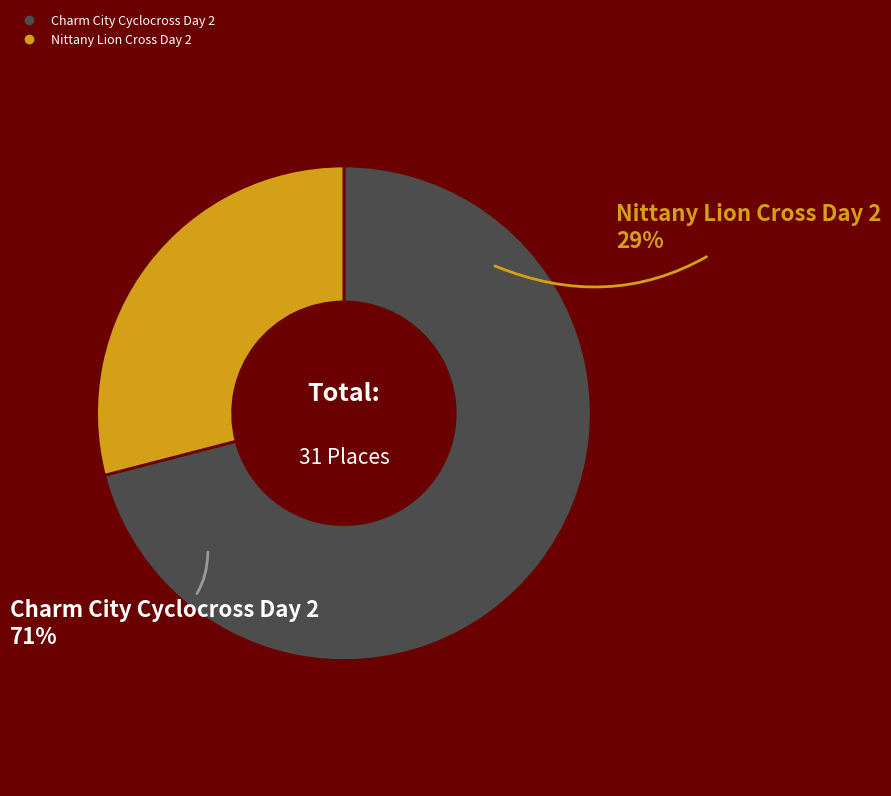

What is the smallest slice in the pie chart?

Nittany Lion Cross Day 2